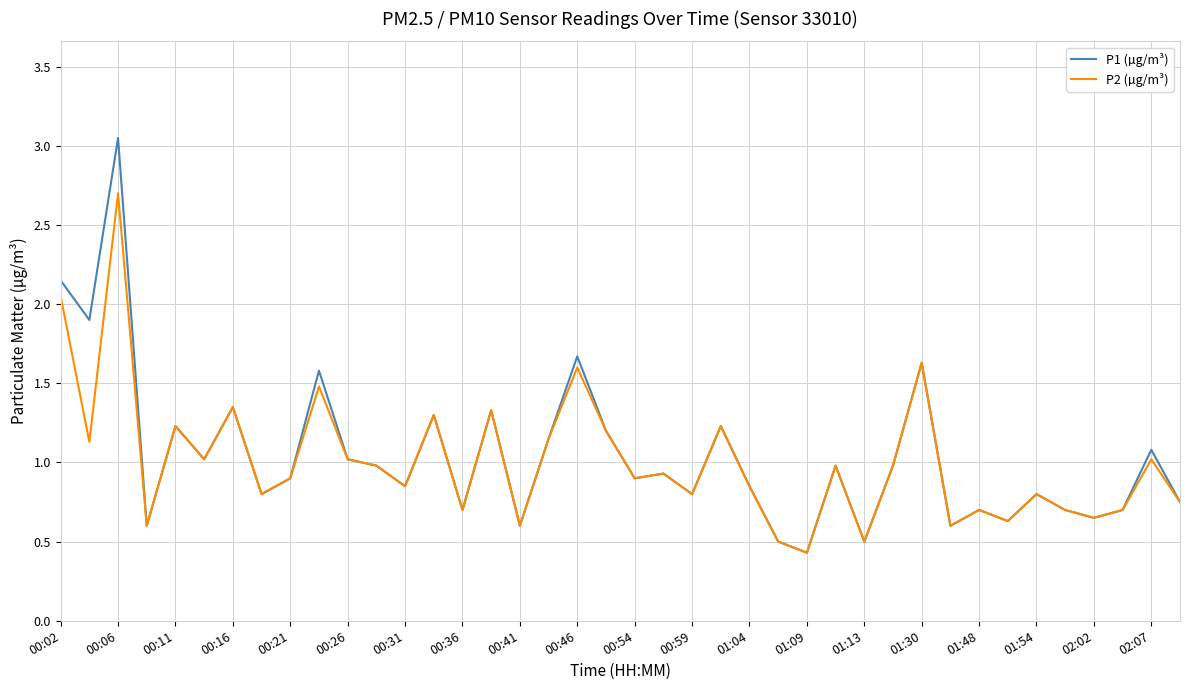

Which series has the widest spread of values?

P1 (µg/m³)